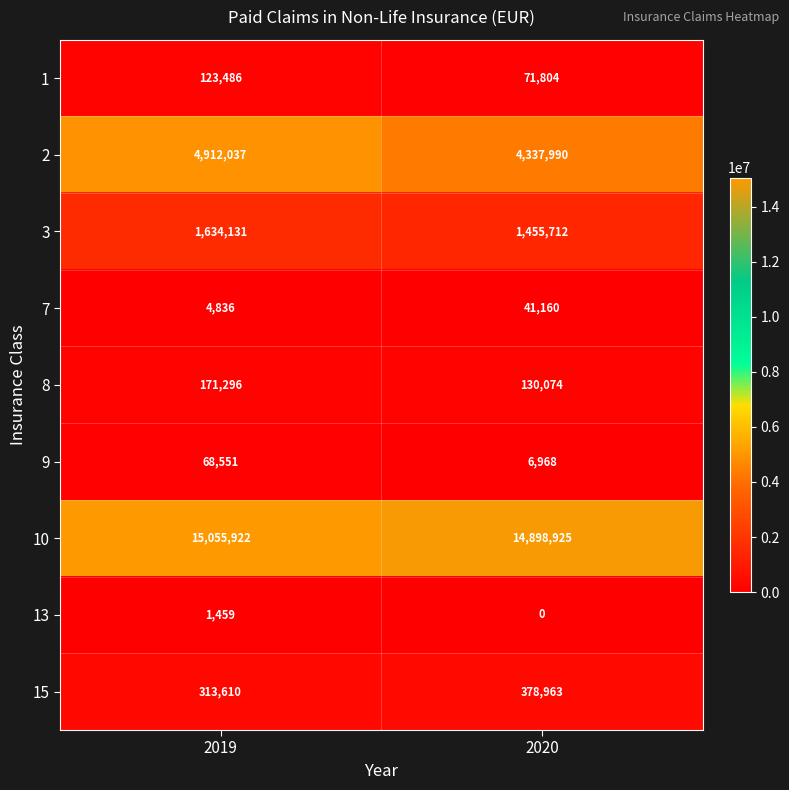

Reading left to right, list all the values displayed in this chart.

1: 2019=123486	2020=71804
2: 2019=4912037	2020=4337990
3: 2019=1634131	2020=1455712
7: 2019=4836	2020=41160
8: 2019=171296	2020=130074
9: 2019=68551	2020=6968
10: 2019=15055922	2020=14898925
13: 2019=1459	2020=0
15: 2019=313610	2020=378963